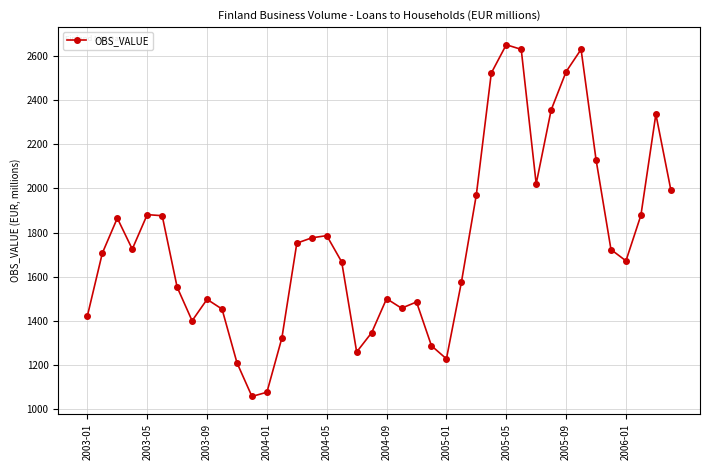

What is the difference between the maximum and minimum values?

1590